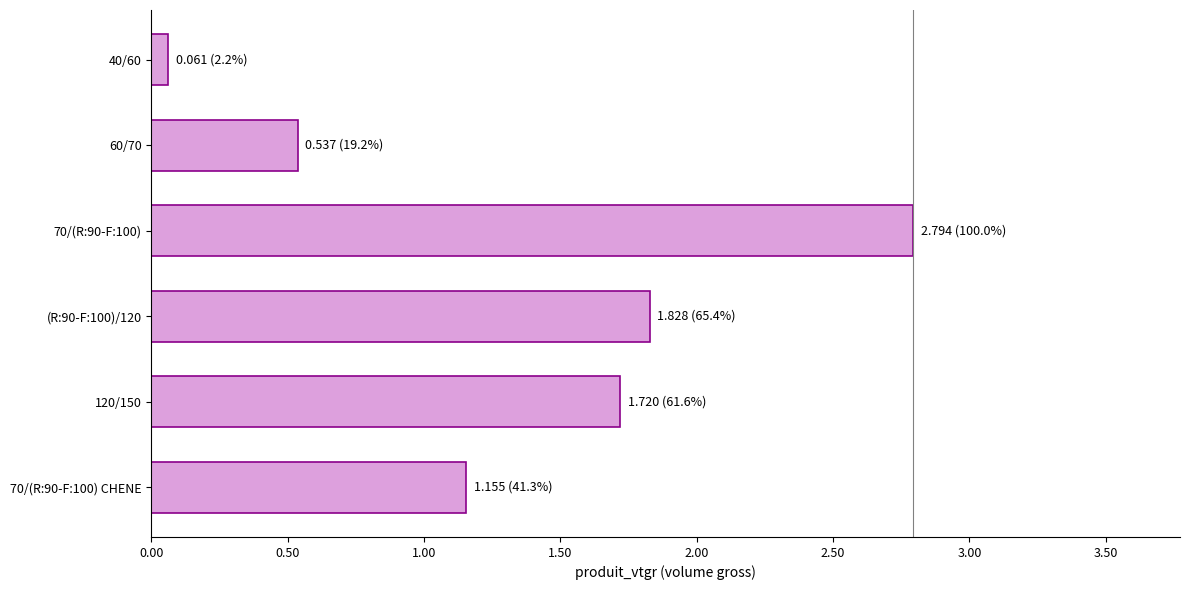

What is the change in value from 70/(R:90-F:100) to 70/(R:90-F:100) CHENE?

-1.6